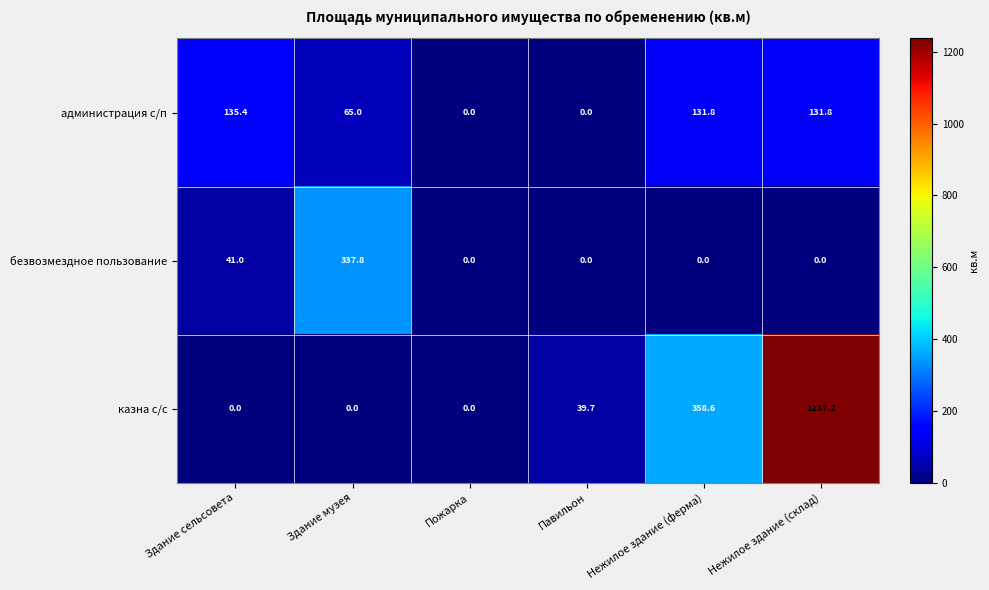

Reading left to right, transcribe all the data shown in this chart.

администрация с/п: 135.4	65.0	0.0	0.0	131.8	131.8
безвозмездное пользование: 41.0	337.8	0.0	0.0	0.0	0.0
казна с/с: 0.0	0.0	0.0	39.7	358.6	1237.2